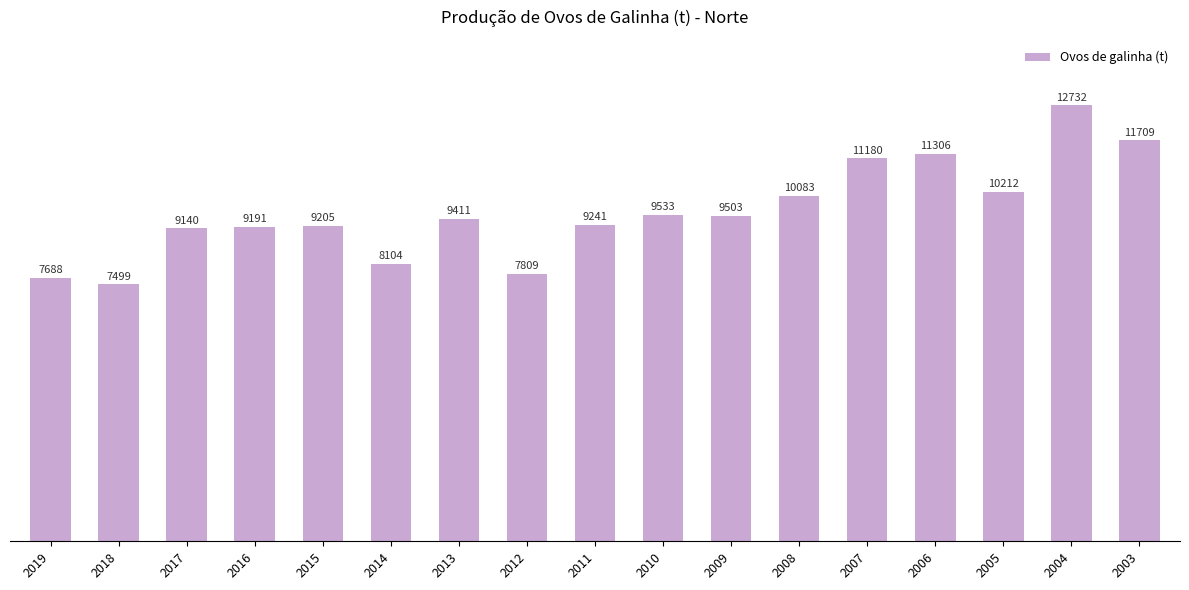

What value does the data have at 2012?

7809